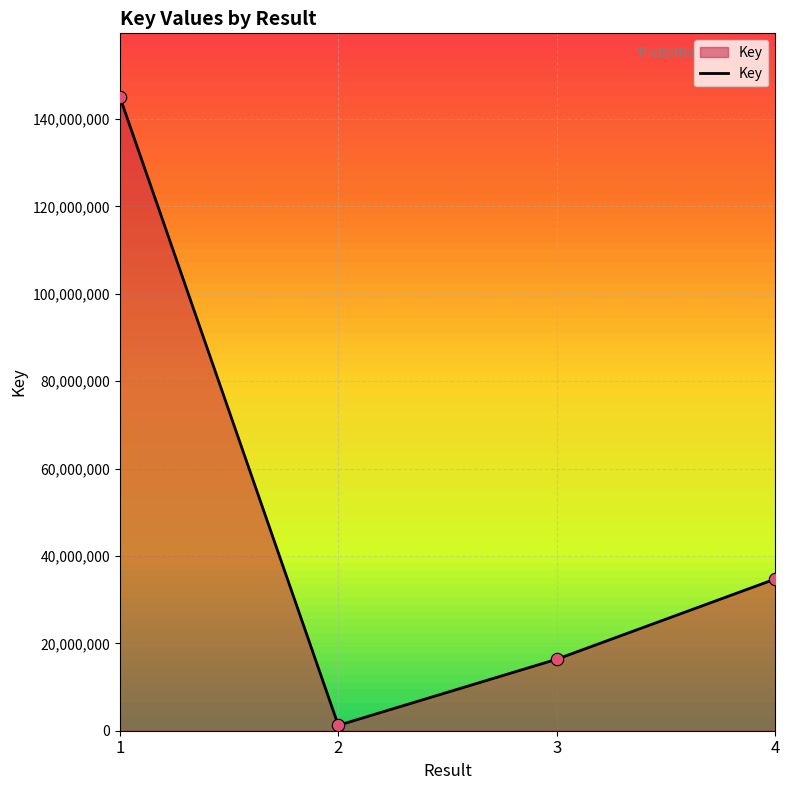

What is the ratio of the value at 4 to the value at 3?

2.1